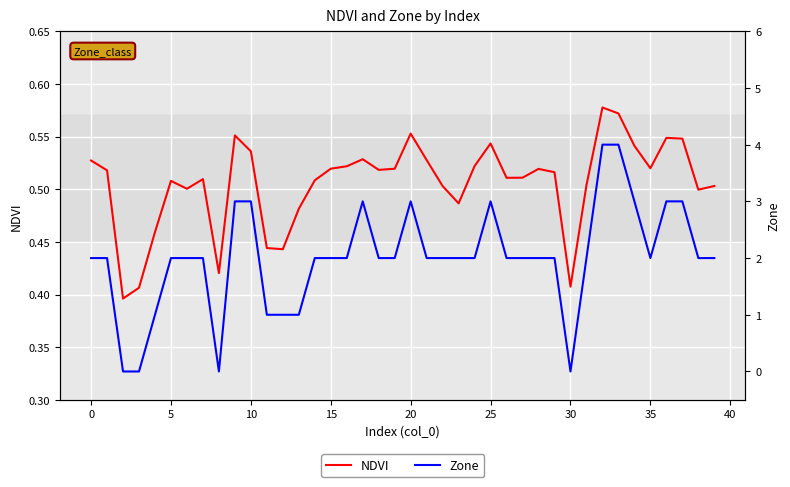

Between 12 and 21, which series saw the biggest shift?

Zone